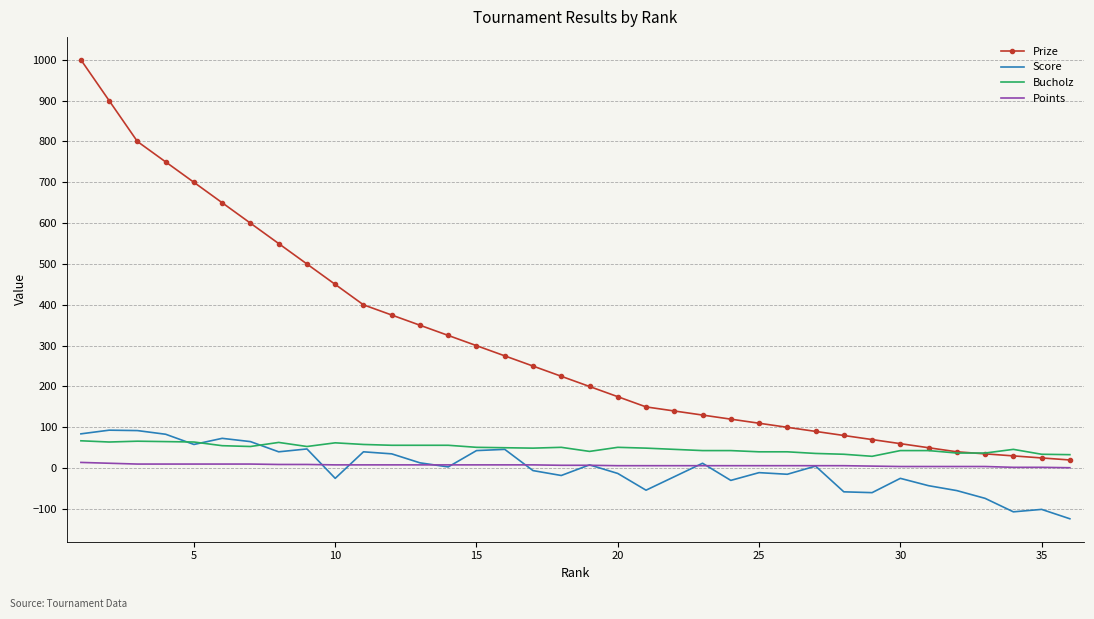

What is the maximum value for Bucholz?

67